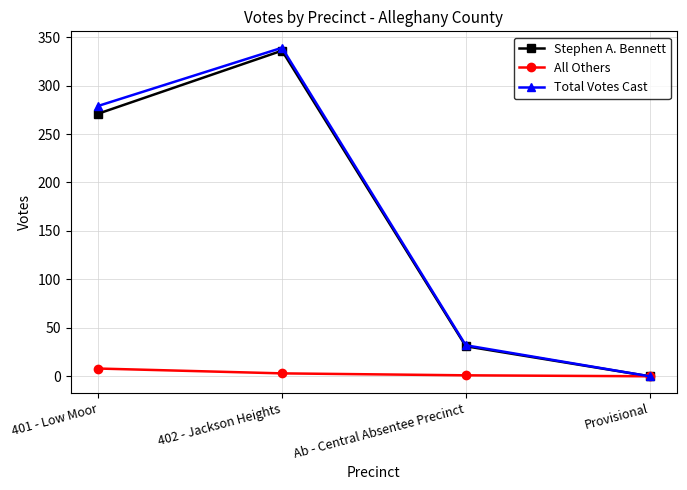

Between 401 - Low Moor and 402 - Jackson Heights, which series saw the biggest shift?

Stephen A. Bennett